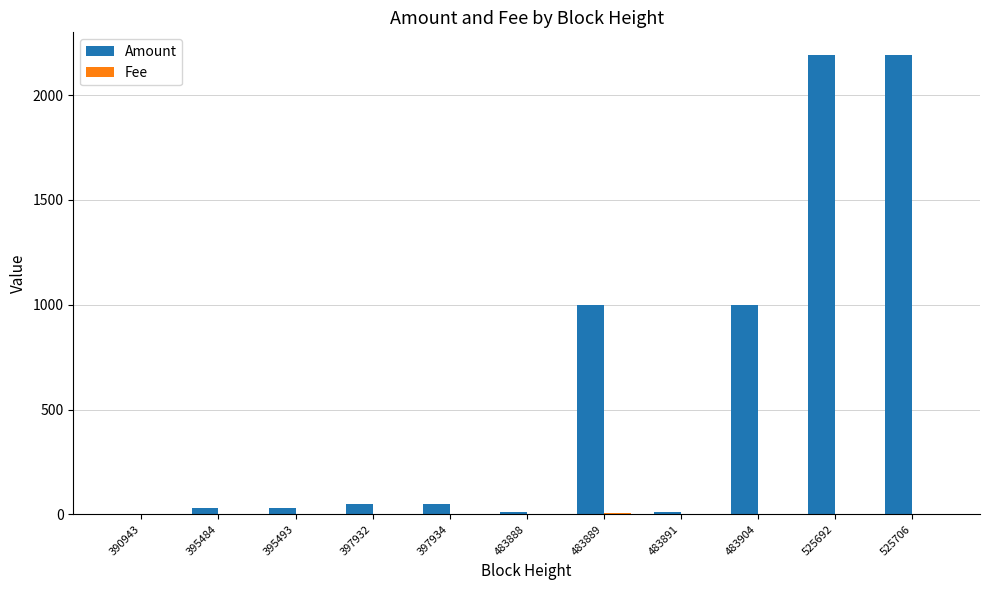

Which series has the largest total across all categories?

Amount